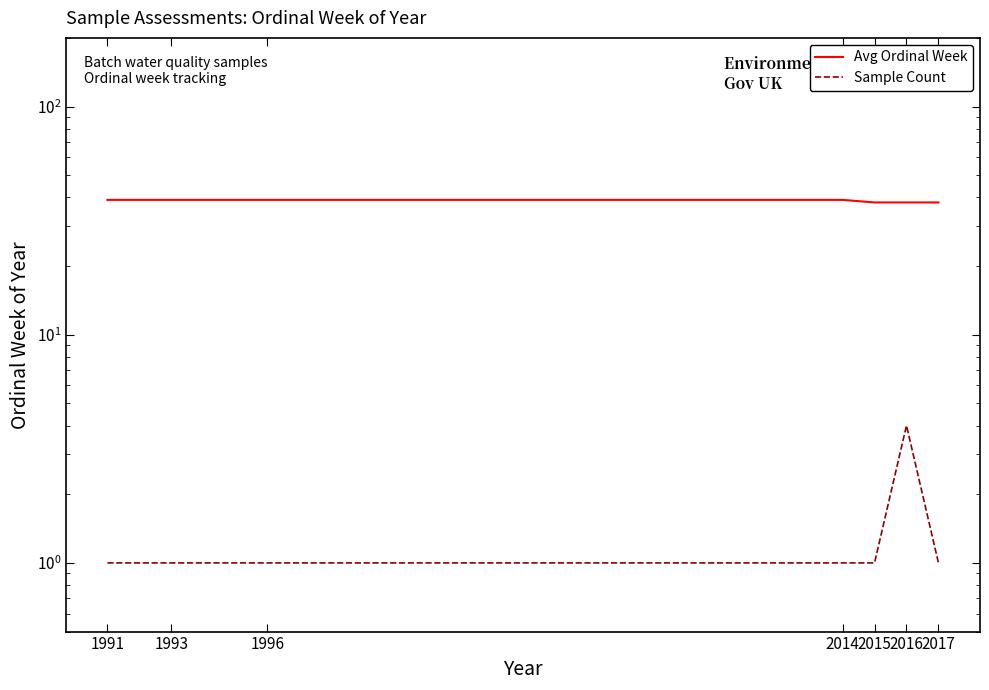

Where is Avg Ordinal Week nearest to the value 38?

2015